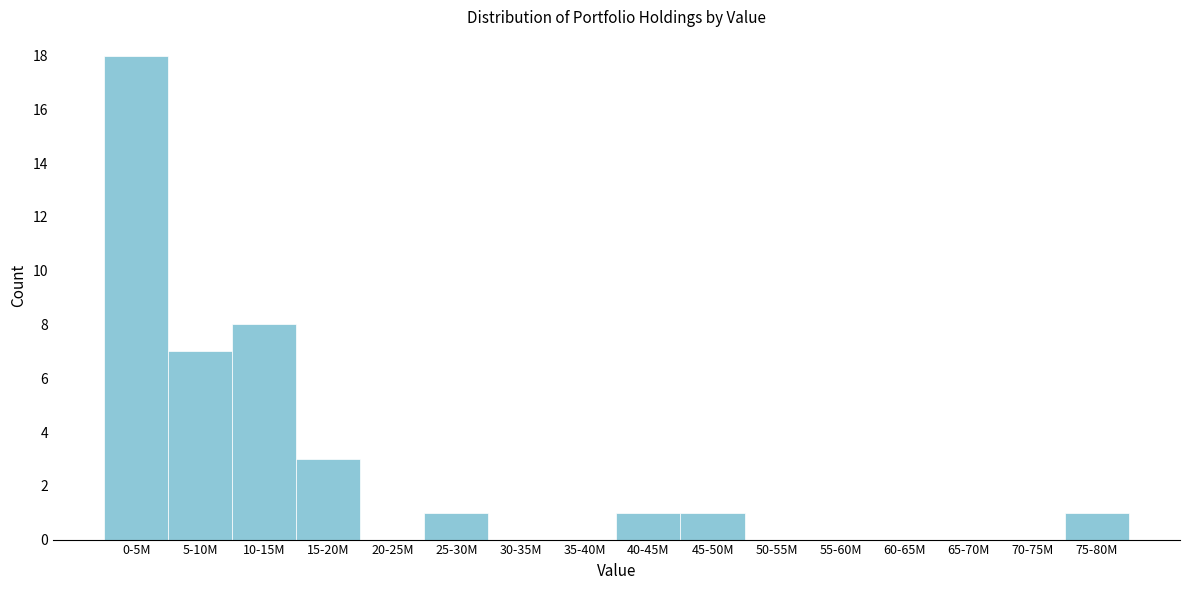

Reading left to right, transcribe all the data shown in this chart.

0-5M=18	5-10M=7	10-15M=8	15-20M=3	20-25M=0	25-30M=1	30-35M=0	35-40M=0	40-45M=1	45-50M=1	50-55M=0	55-60M=0	60-65M=0	65-70M=0	70-75M=0	75-80M=1